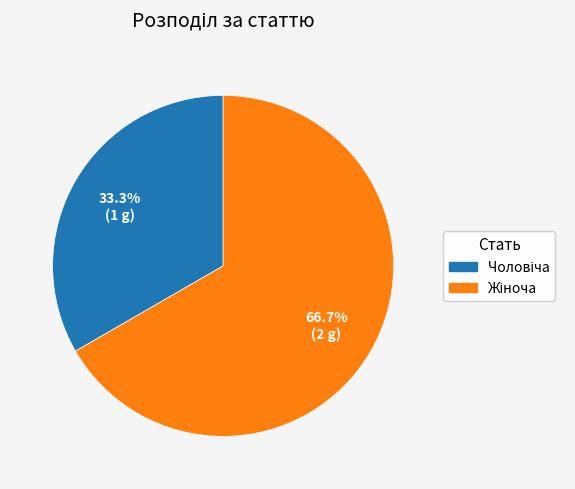

Is there a majority slice in this chart?

Yes